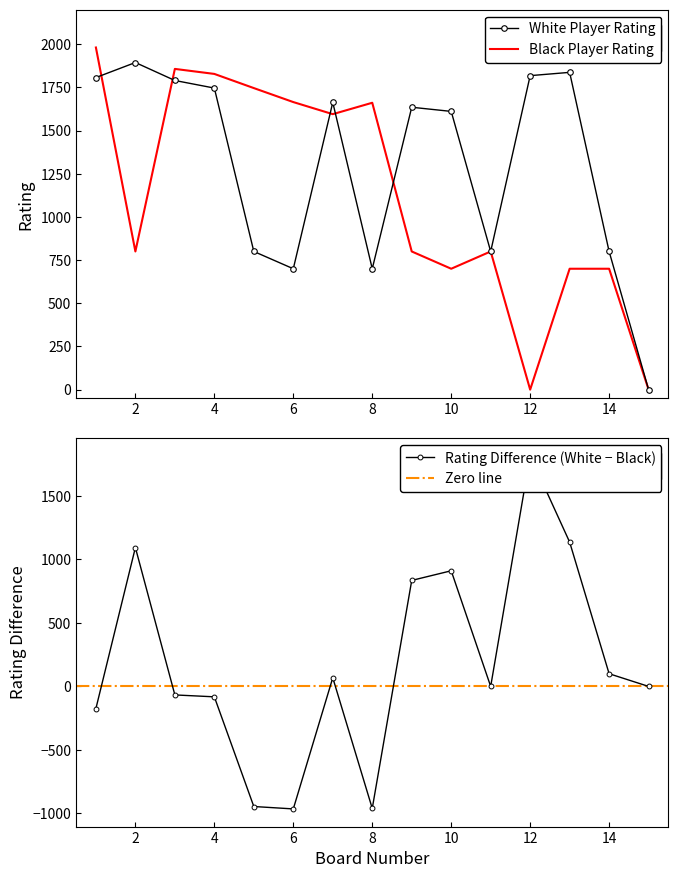

Where is Black Player Rating nearest to the value 990?

2